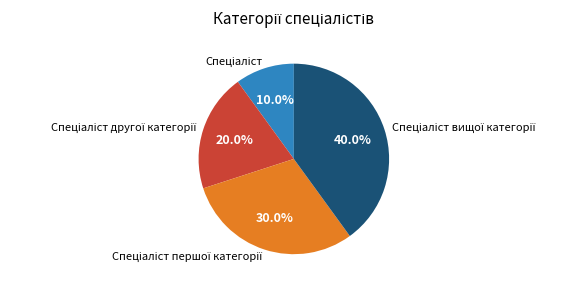

Is there a majority slice in this chart?

No